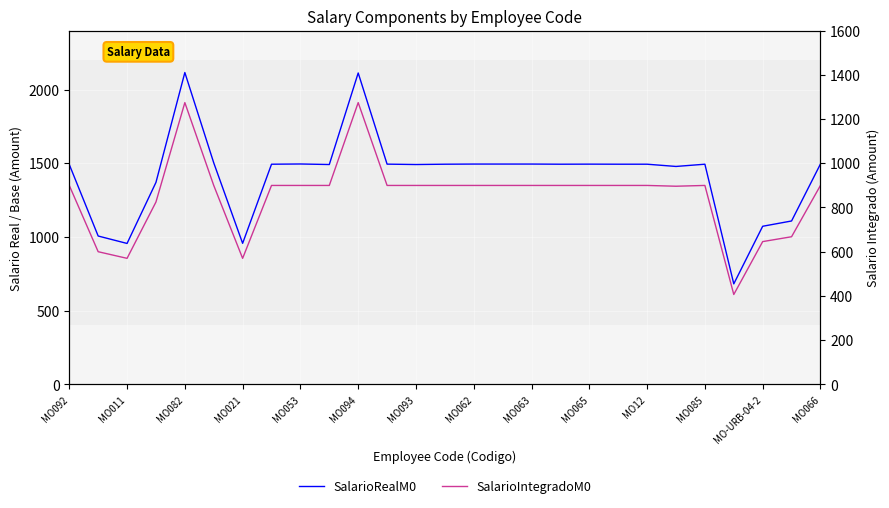

What is the label of the 1st point from the left?

MO092